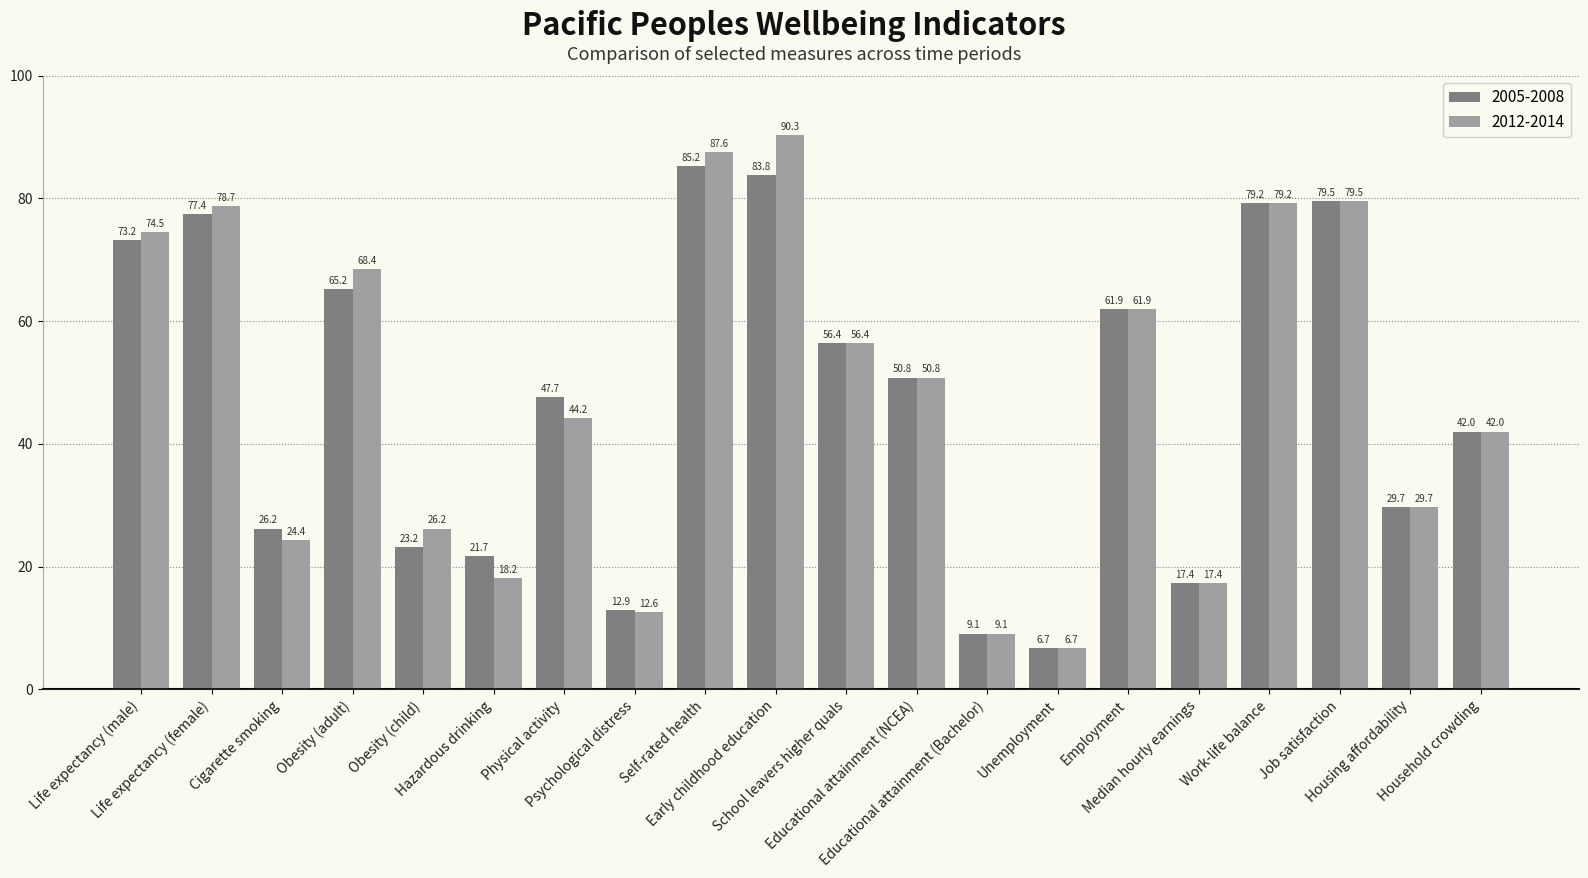

Reading left to right, transcribe all the data shown in this chart.

2005-2008: 73.2	77.4	26.2	65.2	23.2	21.7	47.7	12.9	85.2	83.8	56.4	50.8	9.1	6.7	61.9	17.4	79.2	79.5	29.7	42.0
2012-2014: 74.5	78.7	24.4	68.4	26.2	18.2	44.2	12.6	87.6	90.3	56.4	50.8	9.1	6.7	61.9	17.4	79.2	79.5	29.7	42.0